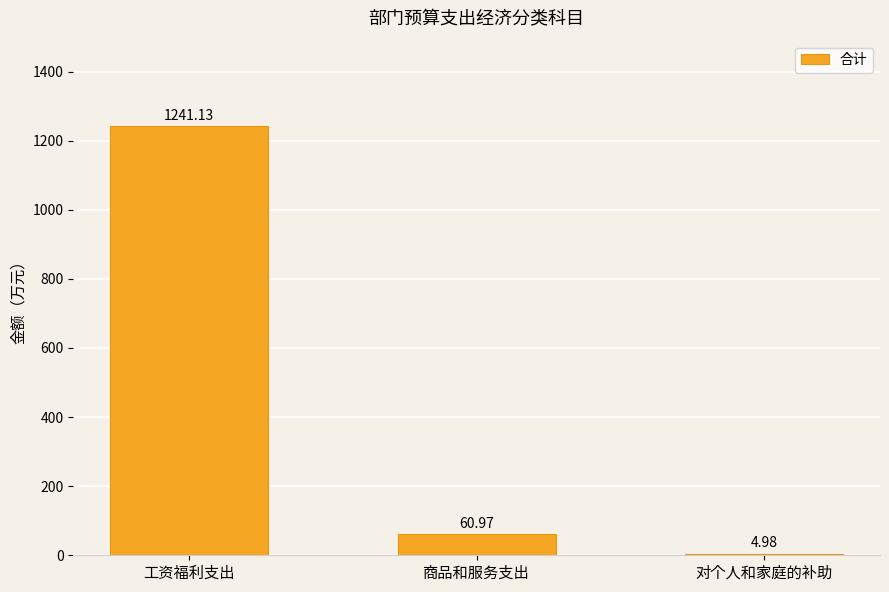

What is the difference between the values at 工资福利支出 and 商品和服务支出?

1180.2